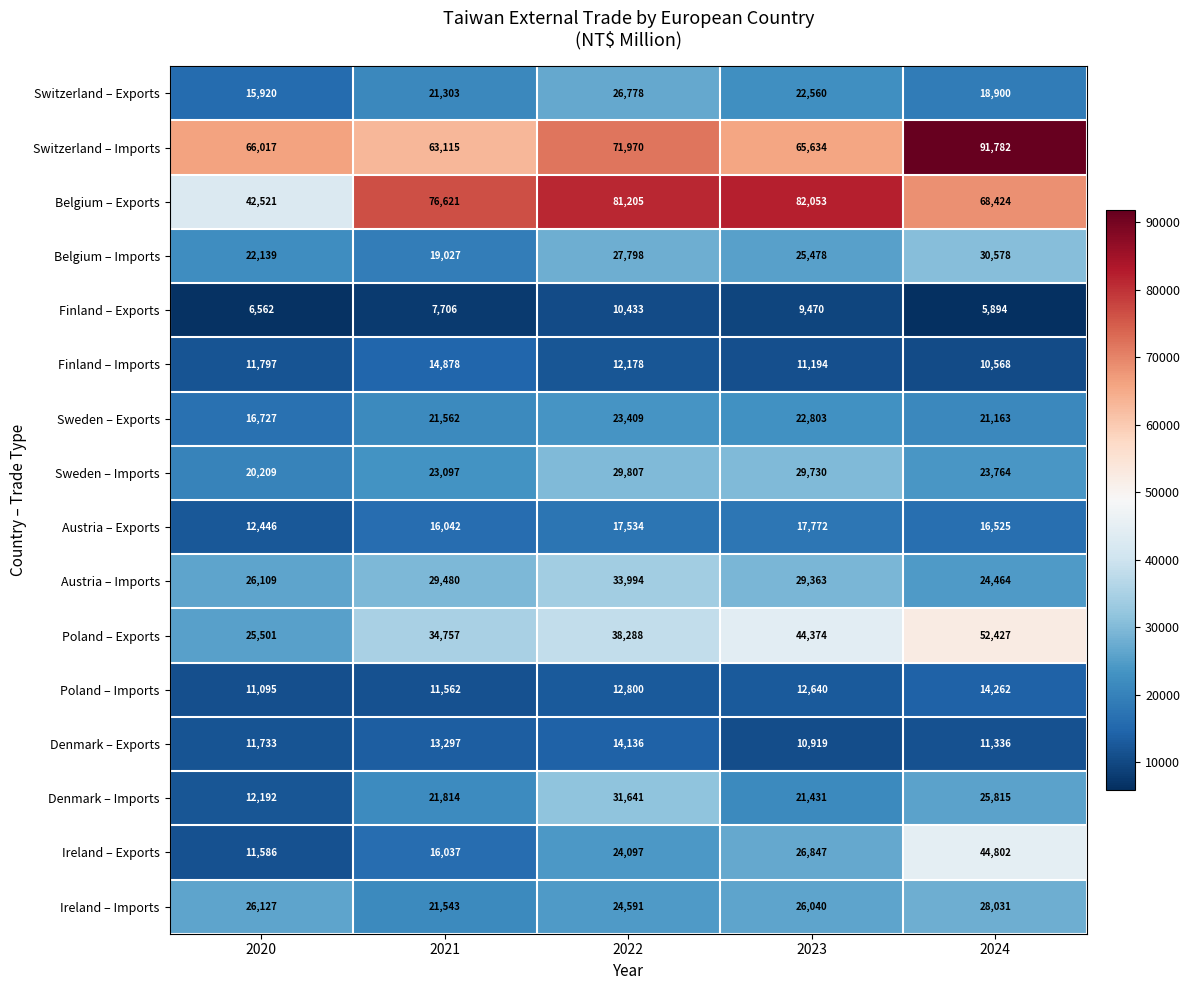

What is the lowest value of the Finland – Imports series?

10568